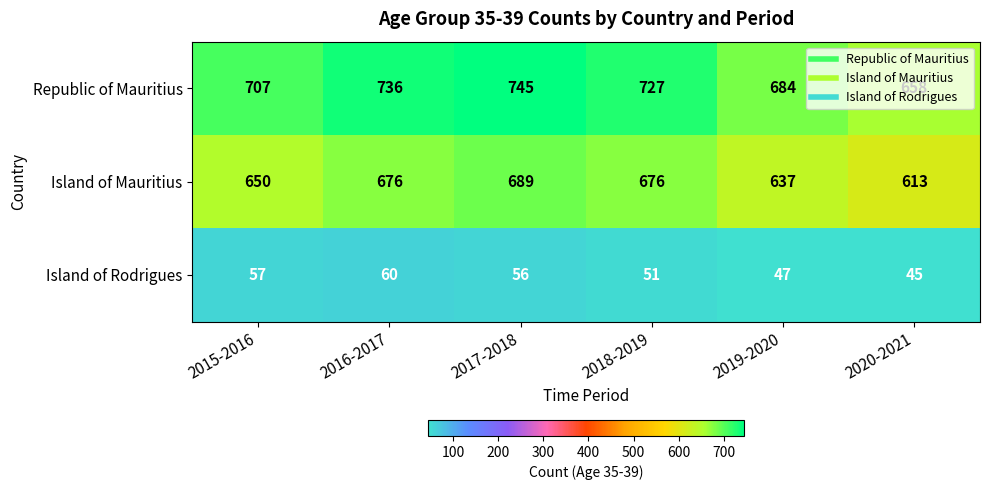

Rank the series at 2019-2020 from lowest to highest value.

Island of Rodrigues, Island of Mauritius, Republic of Mauritius